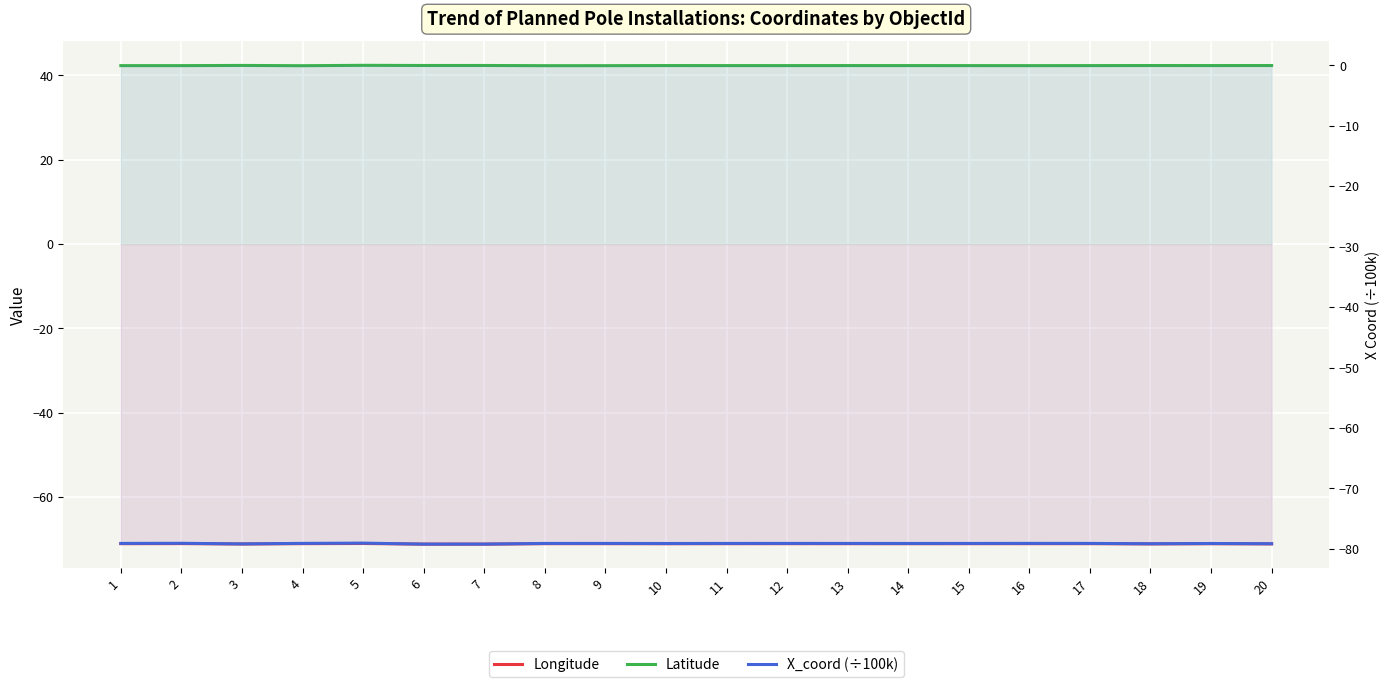

True or false: X_coord (÷100k) has more than 2 points higher than both neighbors.

True